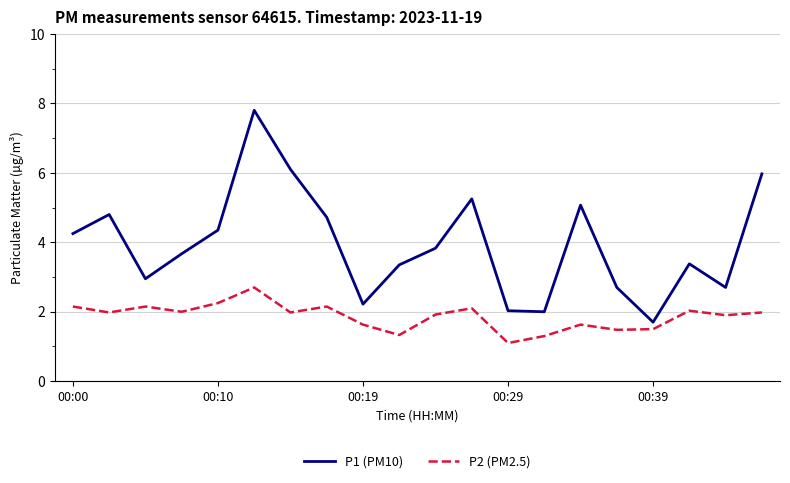

True or false: P1 (PM10) and P2 (PM2.5) cross at least once.

False